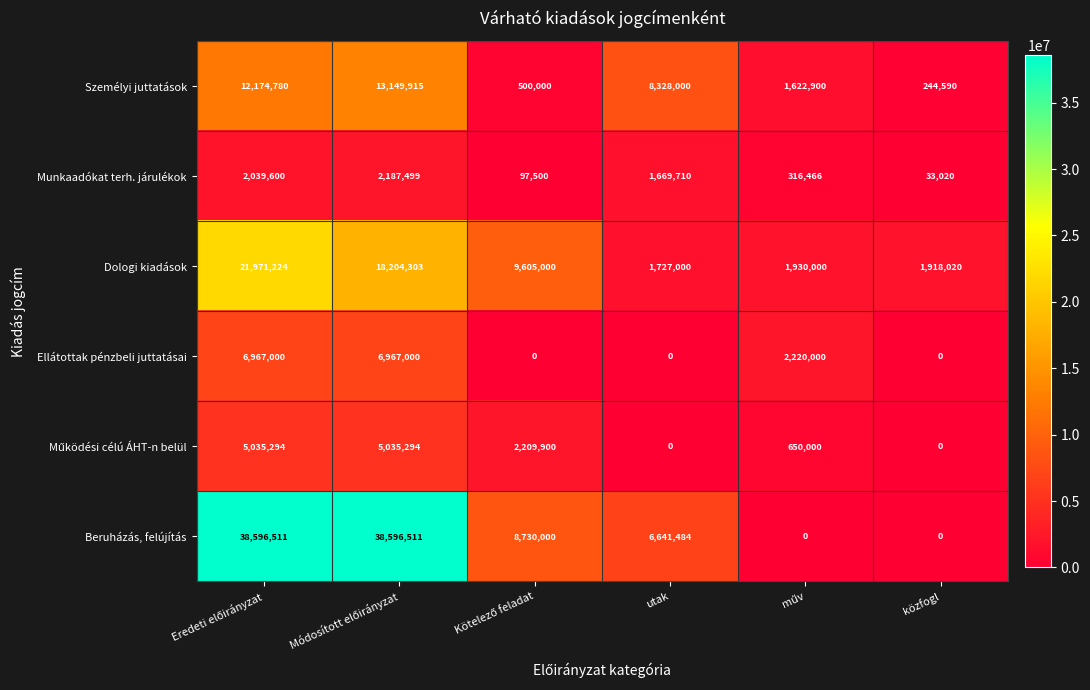

What is the sum of all Munkaadókat terh. járulékok values?

6343795